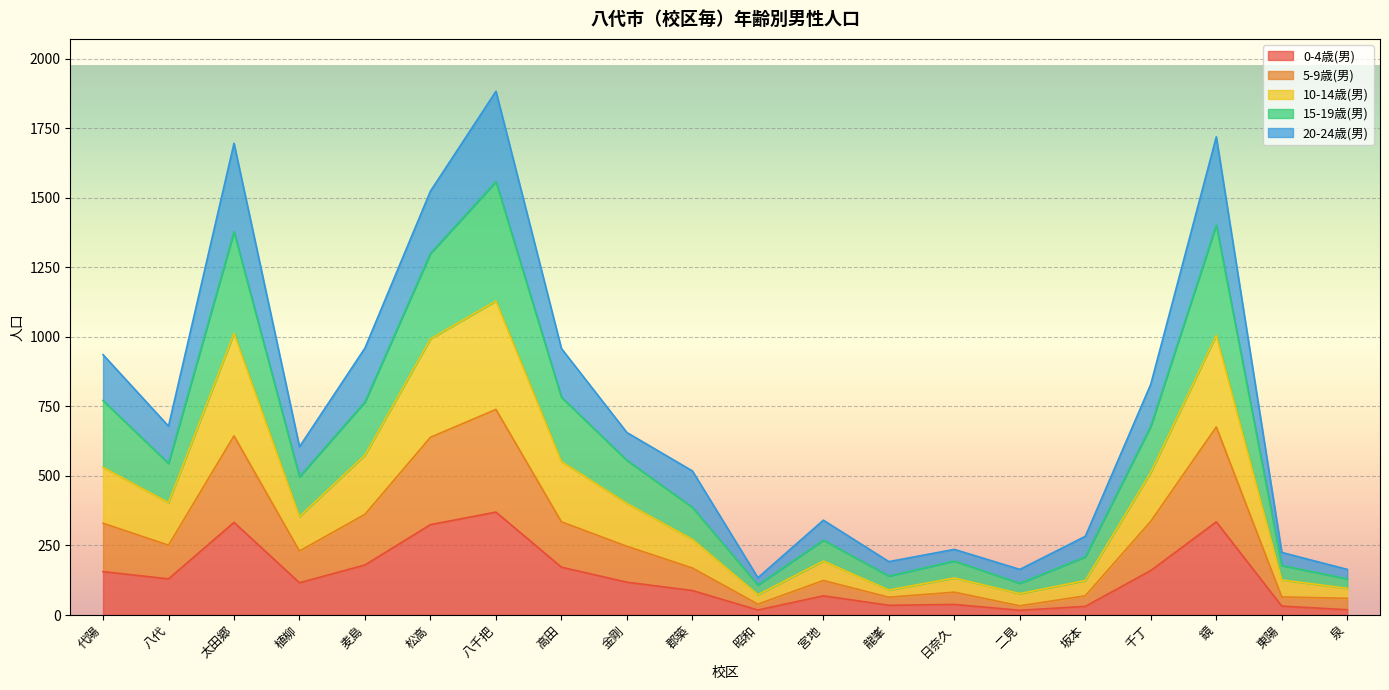

At which category is the sum across all series the highest?

八千把